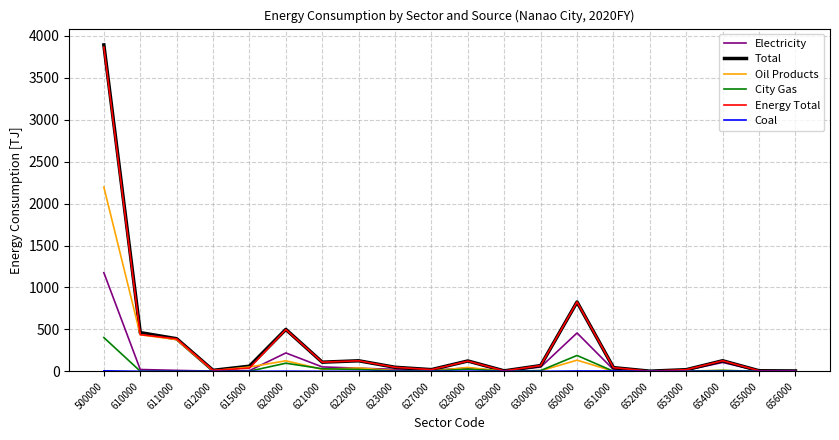

Which label corresponds to the largest value in the chart?

500000